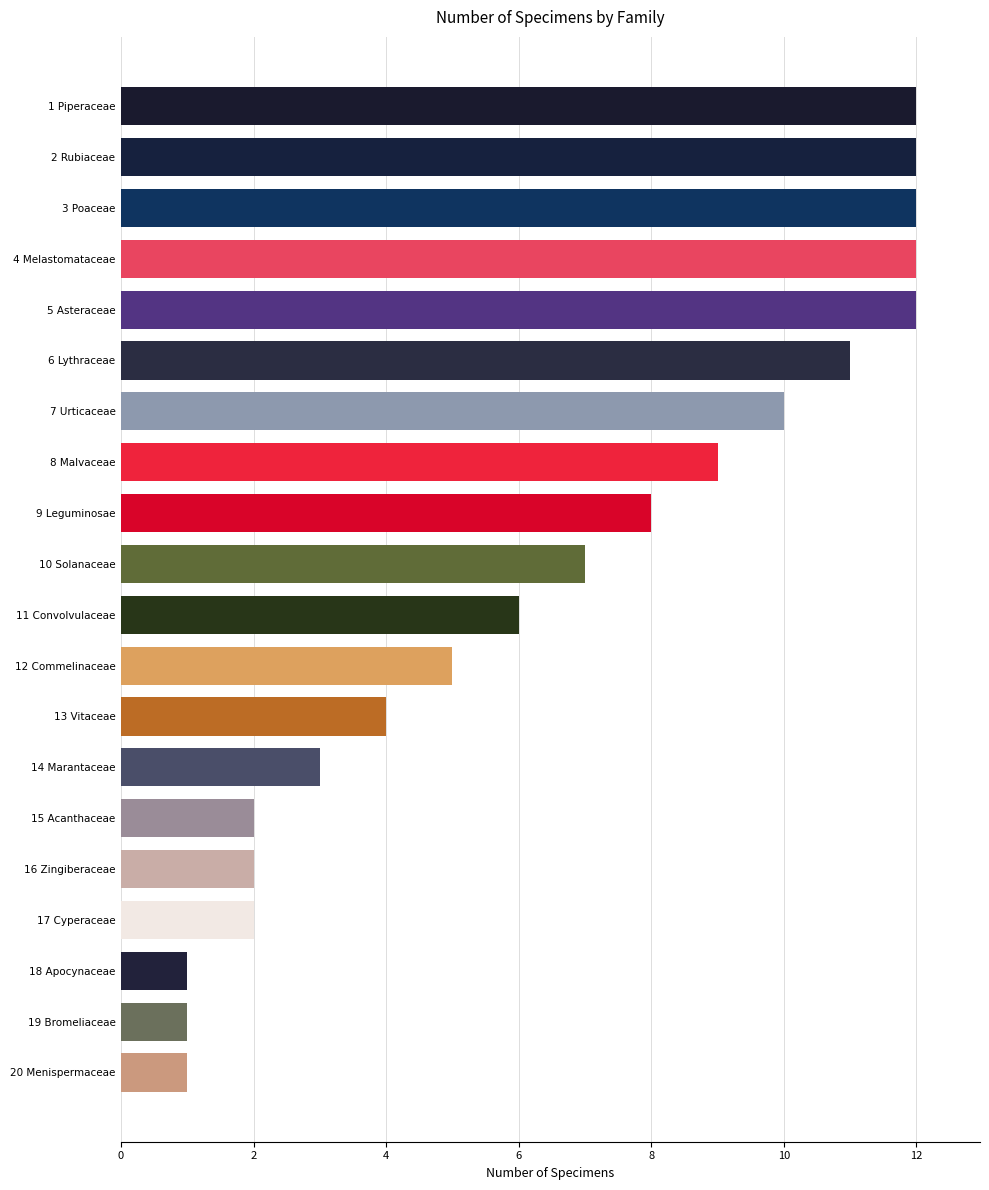

How many categories are shown in the chart?

20